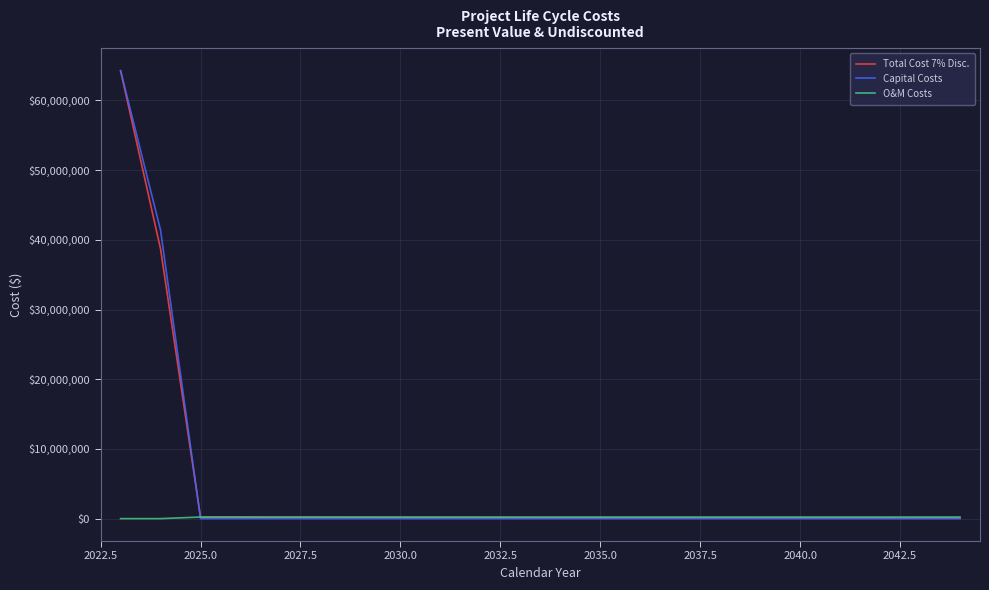

Which series has the largest range (max minus min)?

Capital Costs